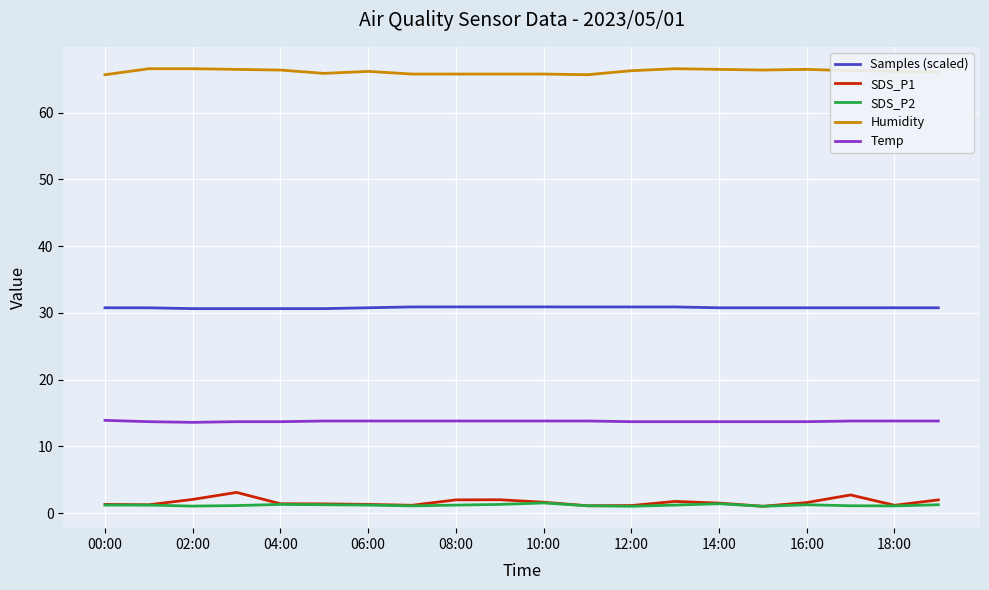

What is the maximum value for Temp?

13.9